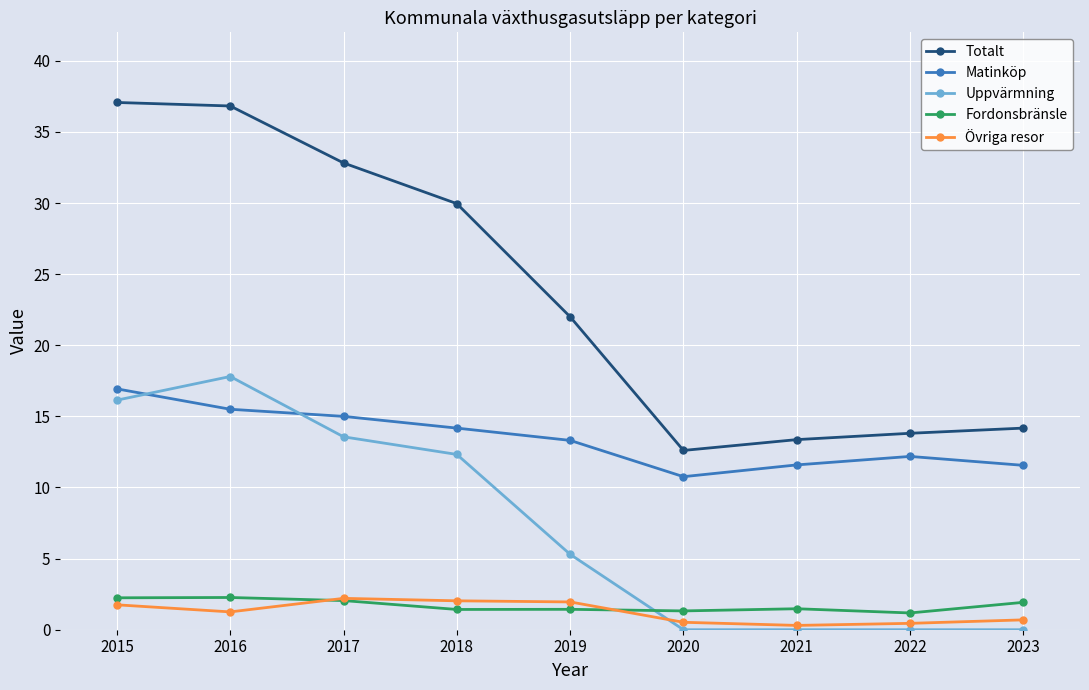

What is the value of the Fordonsbränsle point at the 7th from the left?

1.5